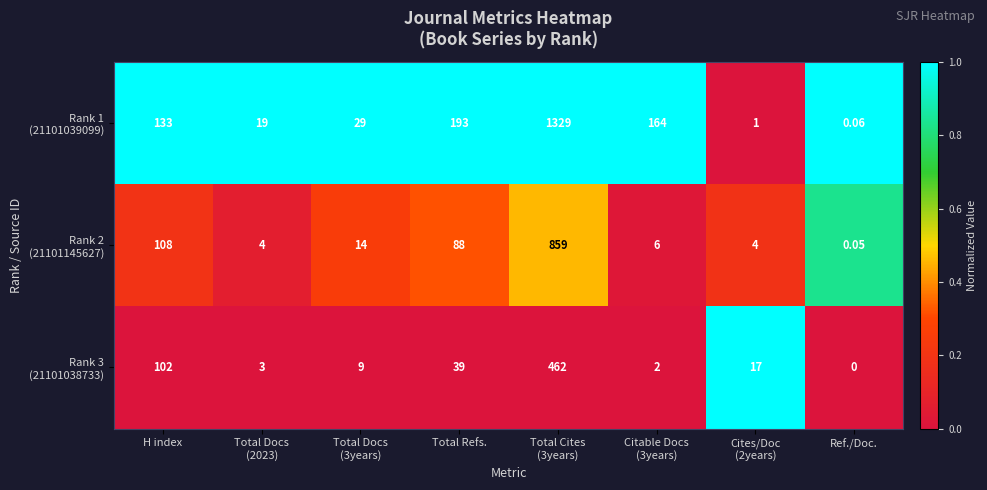

At which category does the chart reach its minimum across all series?

Ref./Doc.